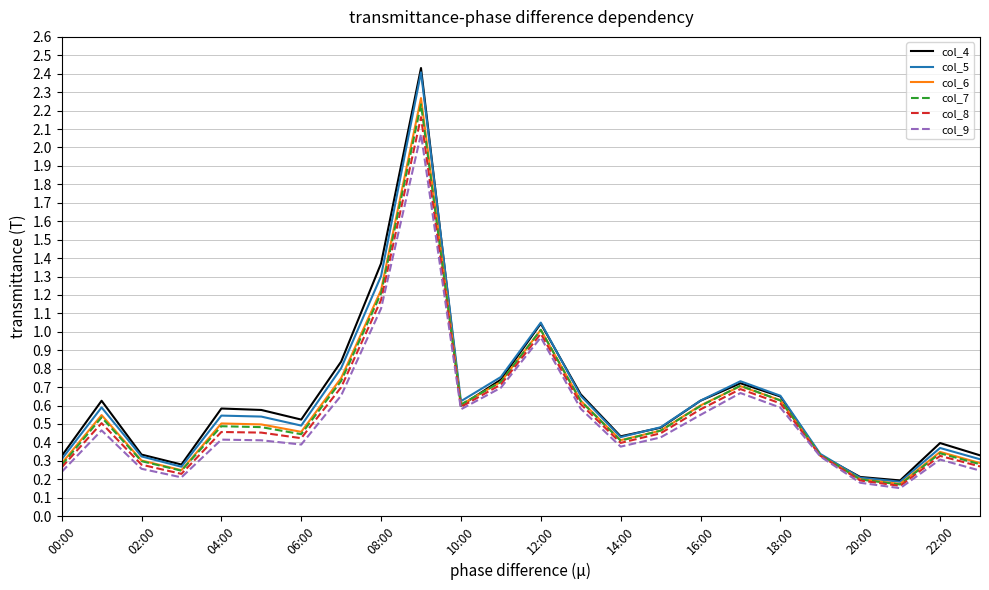

Which series has the widest spread of values?

col_4